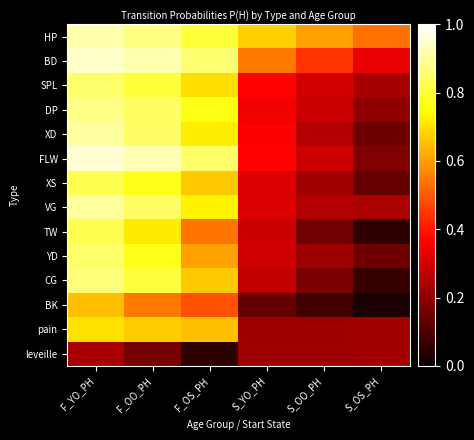

Which category has the lowest value across all series?

S_OS_PH